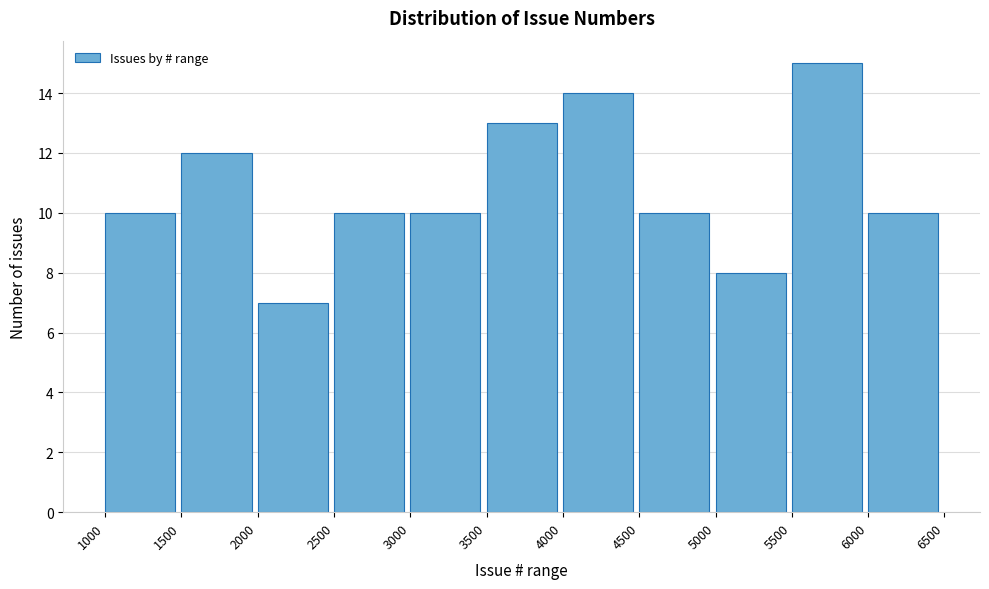

Reading left to right, transcribe this chart: for each bar, give the range it covers on the x-axis and its height. The values are not printed on the chart, so give them approximately, as read against the axis.

1000 to 1500: 10
1500 to 2000: 12
2000 to 2500: 7
2500 to 3000: 10
3000 to 3500: 10
3500 to 4000: 13
4000 to 4500: 14
4500 to 5000: 10
5000 to 5500: 8
5500 to 6000: 15
6000 to 6500: 10